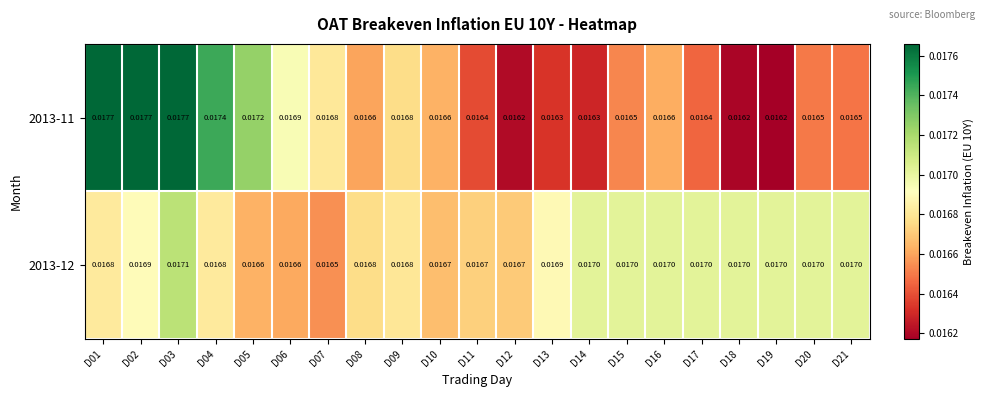

Rank the series at D04 from highest to lowest value.

2013-11, 2013-12